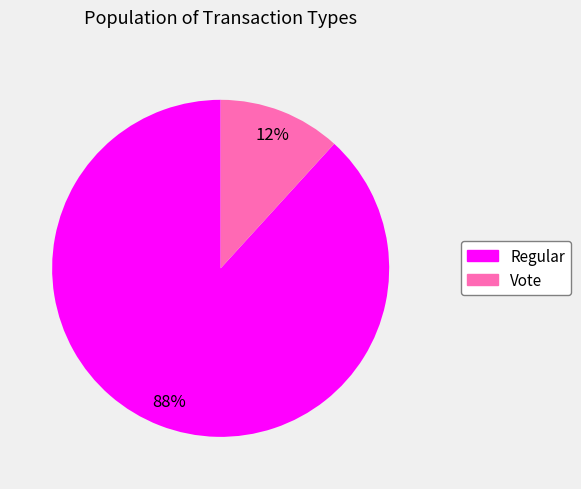

How many slices are in this pie chart?

2